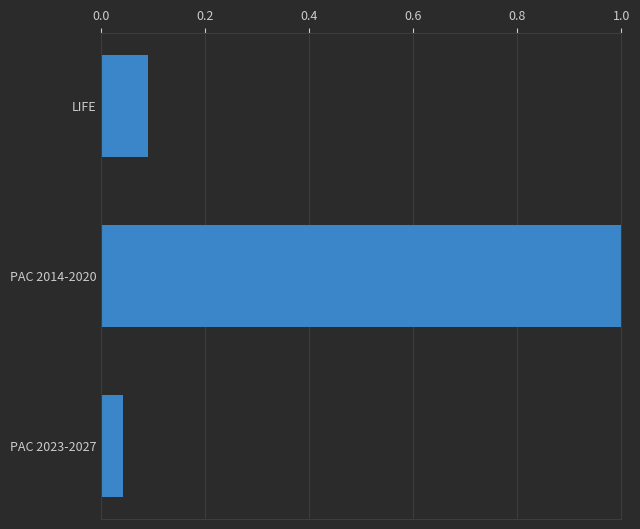

Is it true that the value at PAC 2023-2027 is 0.1?

False